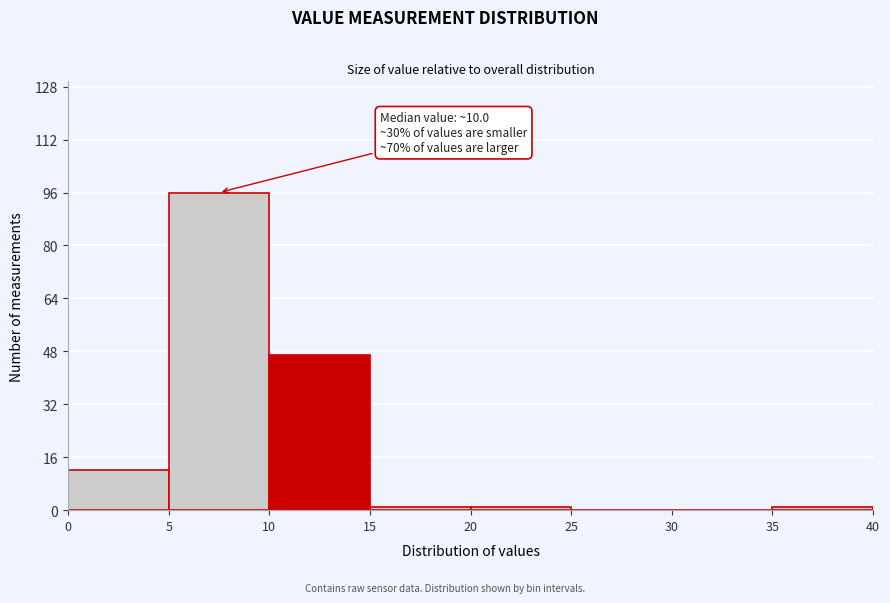

Over which range of the x-axis is the bar tallest?

5 to 10